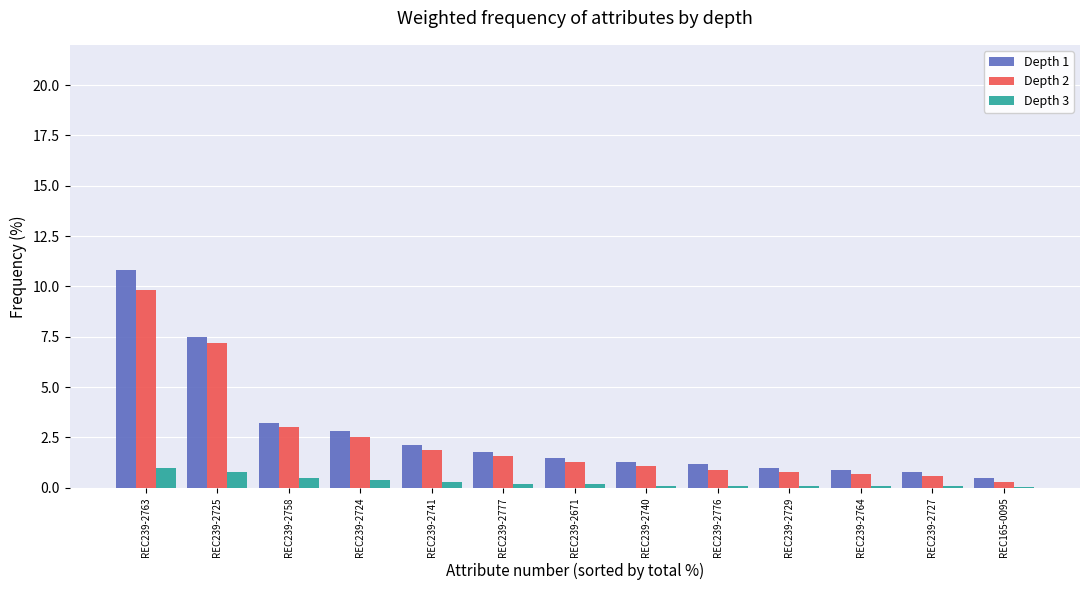

At which category is the sum across all series the highest?

REC239-2763